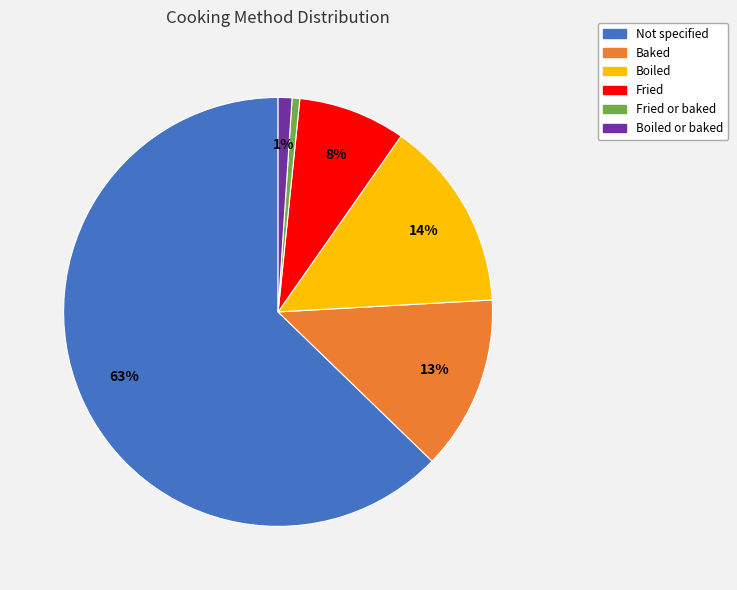

Does any single category account for the majority?

Yes